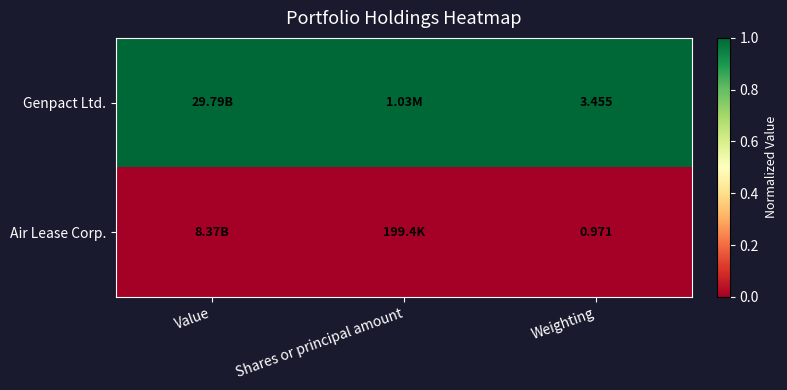

List the series in order of their overall mean, lowest first.

Air Lease Corp., Genpact Ltd.